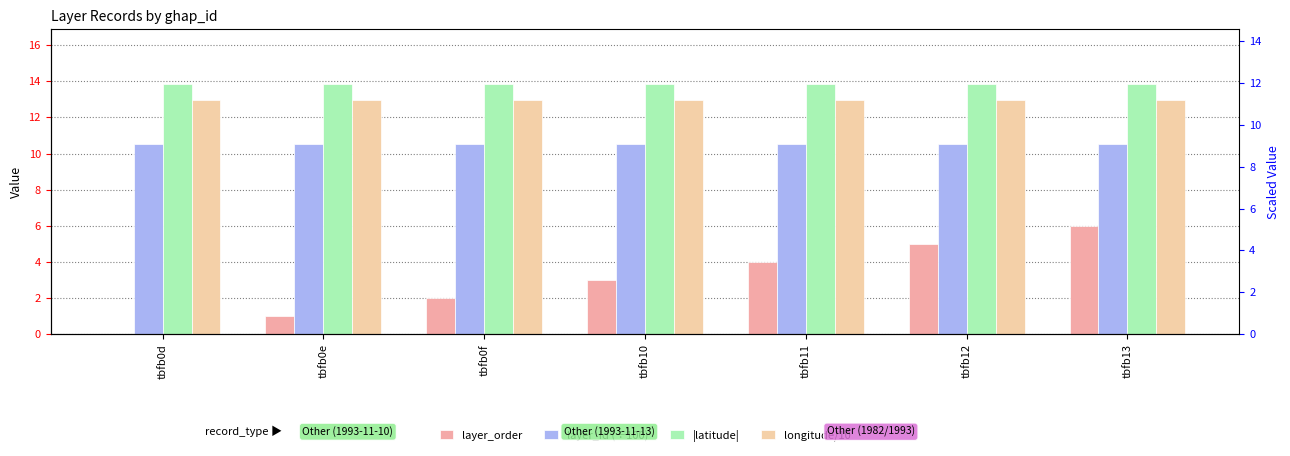

Which series has the widest spread of values?

layer_order